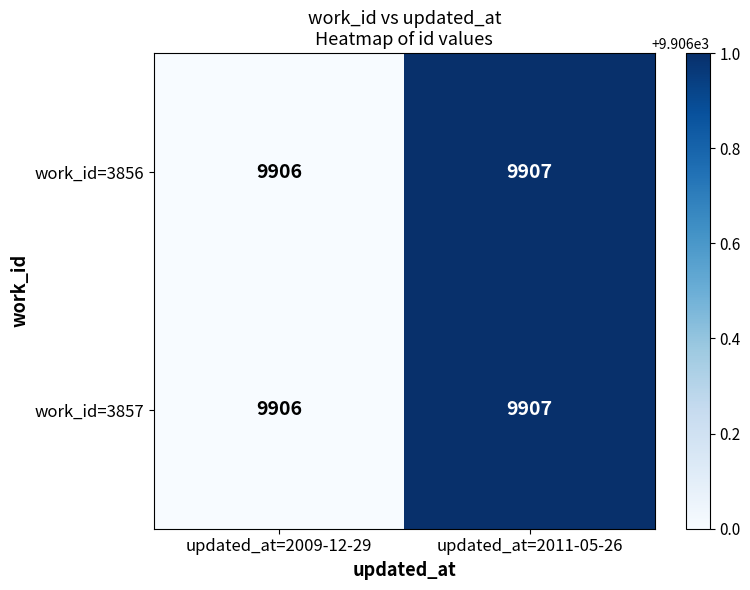

How many categories are shown in the chart?

2